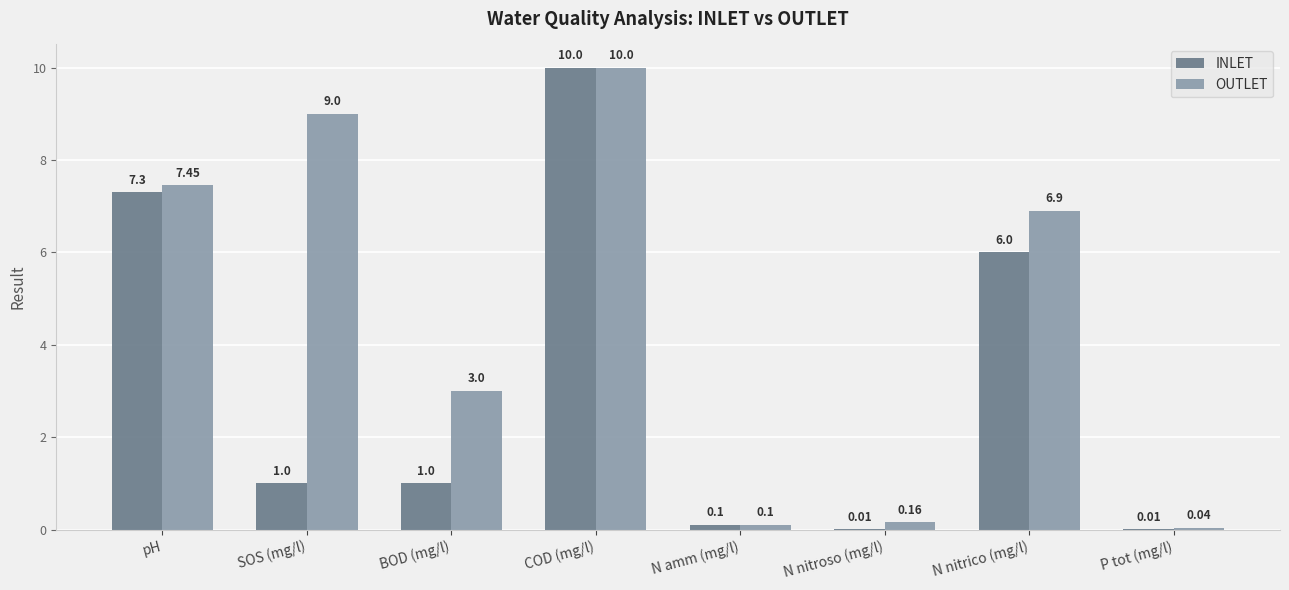

Does the chart contain stacked bars?

No